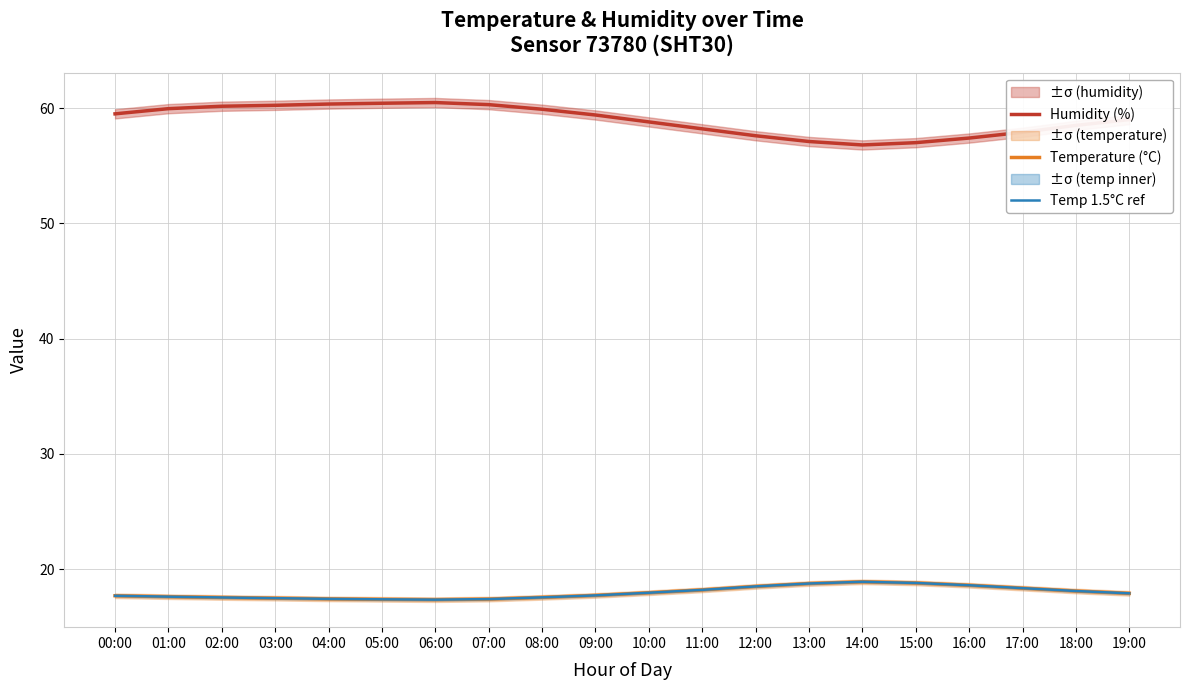

At which label does Temp 1.5°C ref reach its minimum?

06:00